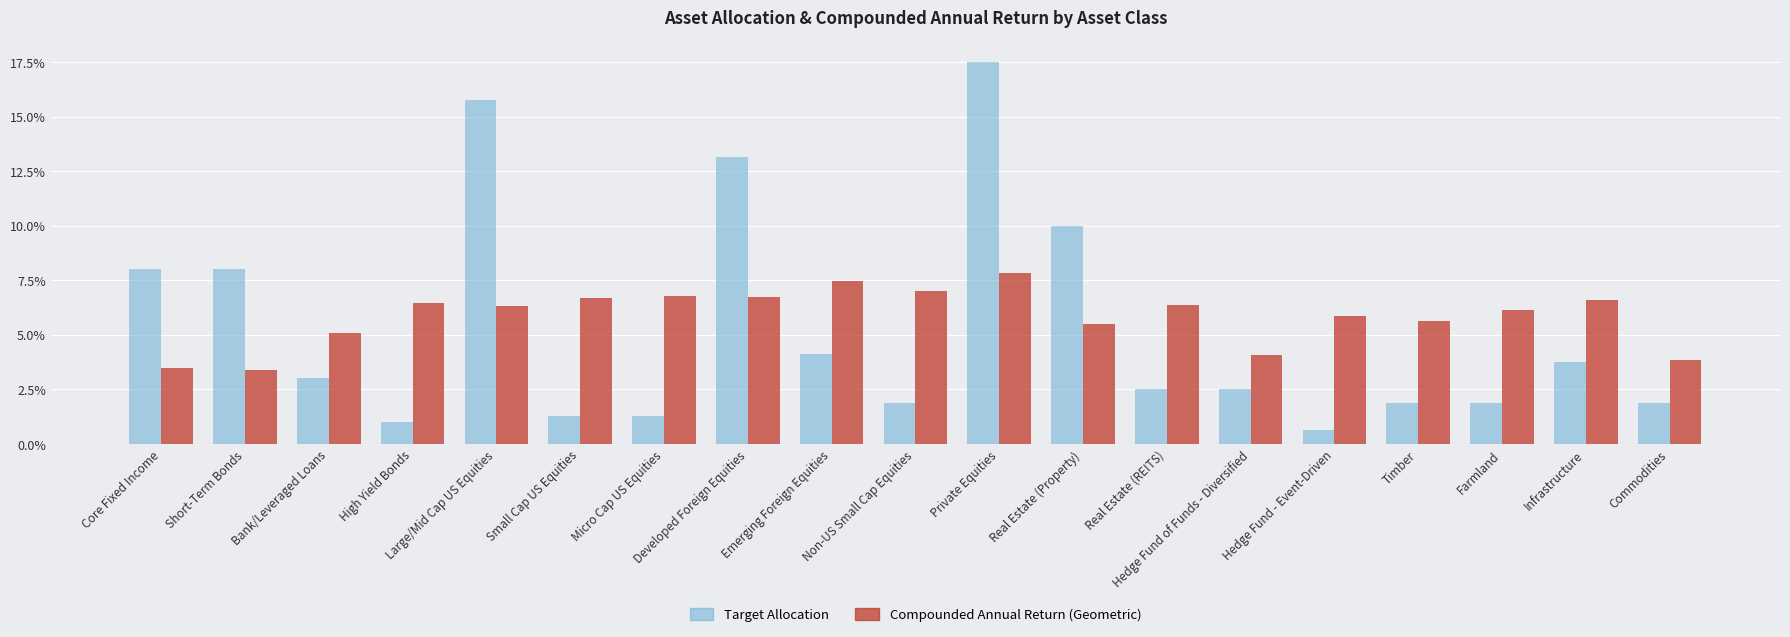

Which series has the widest spread of values?

Target Allocation